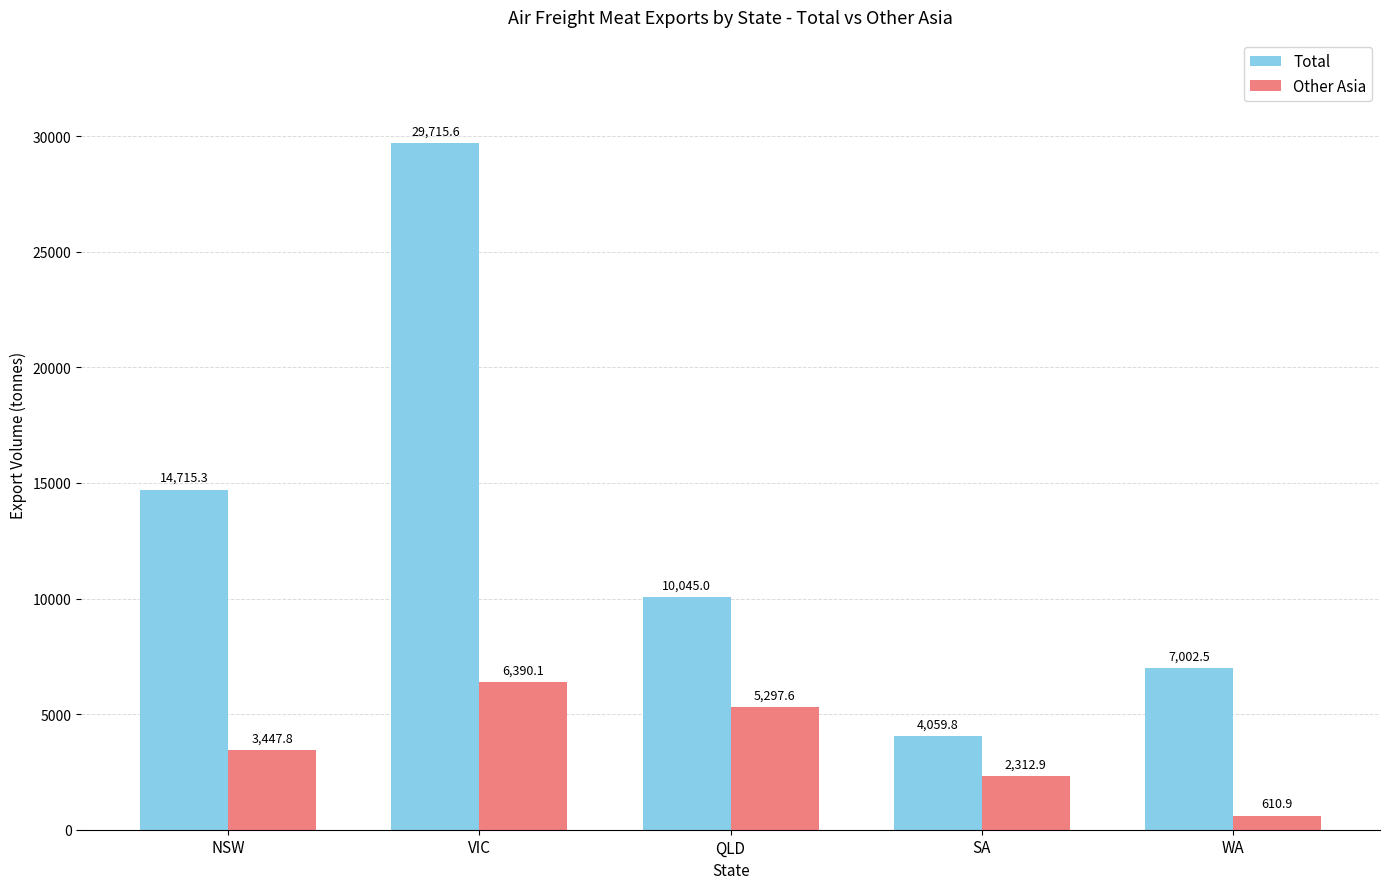

Between VIC and WA, which series saw the biggest shift?

Total